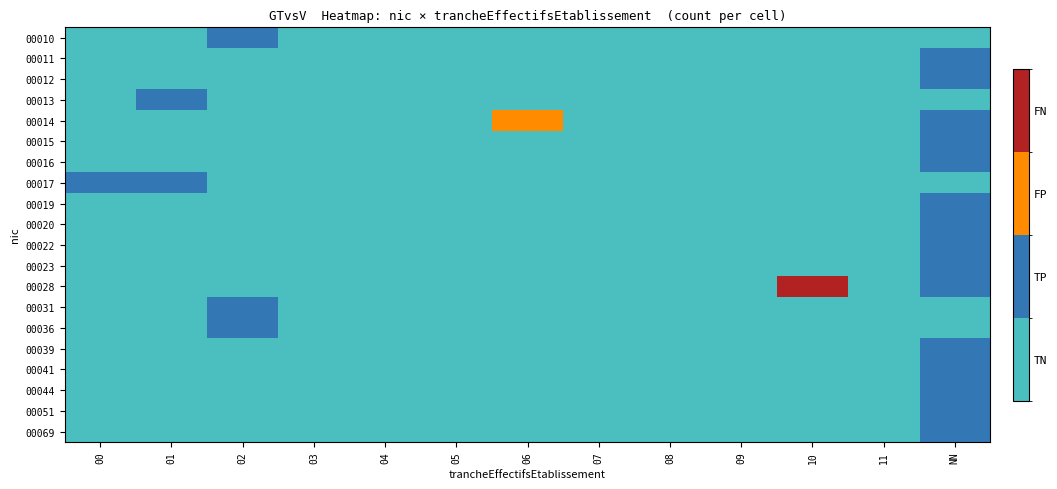

Reading left to right, transcribe all the data shown in this chart.

00010: 00=0	01=0	02=1	03=0	04=0	05=0	06=0	07=0	08=0	09=0	10=0	11=0	NN=0
00011: 00=0	01=0	02=0	03=0	04=0	05=0	06=0	07=0	08=0	09=0	10=0	11=0	NN=1
00012: 00=0	01=0	02=0	03=0	04=0	05=0	06=0	07=0	08=0	09=0	10=0	11=0	NN=1
00013: 00=0	01=1	02=0	03=0	04=0	05=0	06=0	07=0	08=0	09=0	10=0	11=0	NN=0
00014: 00=0	01=0	02=0	03=0	04=0	05=0	06=2	07=0	08=0	09=0	10=0	11=0	NN=1
00015: 00=0	01=0	02=0	03=0	04=0	05=0	06=0	07=0	08=0	09=0	10=0	11=0	NN=1
00016: 00=0	01=0	02=0	03=0	04=0	05=0	06=0	07=0	08=0	09=0	10=0	11=0	NN=1
00017: 00=1	01=1	02=0	03=0	04=0	05=0	06=0	07=0	08=0	09=0	10=0	11=0	NN=0
00019: 00=0	01=0	02=0	03=0	04=0	05=0	06=0	07=0	08=0	09=0	10=0	11=0	NN=1
00020: 00=0	01=0	02=0	03=0	04=0	05=0	06=0	07=0	08=0	09=0	10=0	11=0	NN=1
00022: 00=0	01=0	02=0	03=0	04=0	05=0	06=0	07=0	08=0	09=0	10=0	11=0	NN=1
00023: 00=0	01=0	02=0	03=0	04=0	05=0	06=0	07=0	08=0	09=0	10=0	11=0	NN=1
00028: 00=0	01=0	02=0	03=0	04=0	05=0	06=0	07=0	08=0	09=0	10=3	11=0	NN=1
00031: 00=0	01=0	02=1	03=0	04=0	05=0	06=0	07=0	08=0	09=0	10=0	11=0	NN=0
00036: 00=0	01=0	02=1	03=0	04=0	05=0	06=0	07=0	08=0	09=0	10=0	11=0	NN=0
00039: 00=0	01=0	02=0	03=0	04=0	05=0	06=0	07=0	08=0	09=0	10=0	11=0	NN=1
00041: 00=0	01=0	02=0	03=0	04=0	05=0	06=0	07=0	08=0	09=0	10=0	11=0	NN=1
00044: 00=0	01=0	02=0	03=0	04=0	05=0	06=0	07=0	08=0	09=0	10=0	11=0	NN=1
00051: 00=0	01=0	02=0	03=0	04=0	05=0	06=0	07=0	08=0	09=0	10=0	11=0	NN=1
00069: 00=0	01=0	02=0	03=0	04=0	05=0	06=0	07=0	08=0	09=0	10=0	11=0	NN=1